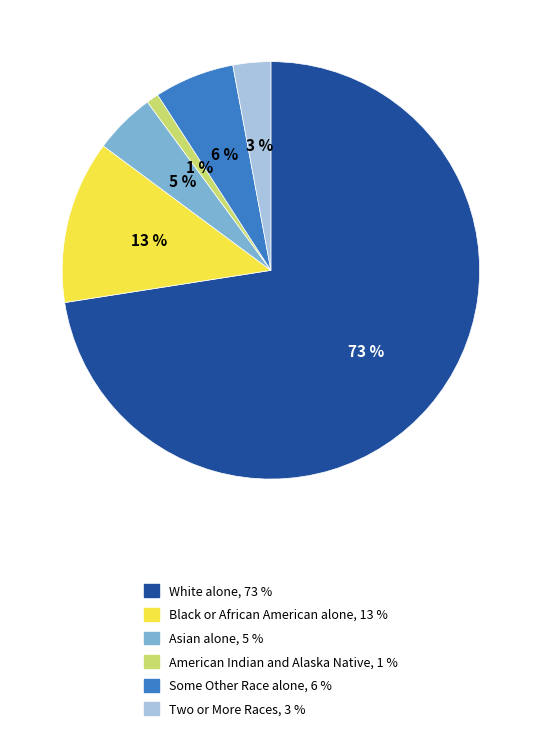

Count the number of slices in the pie.

6